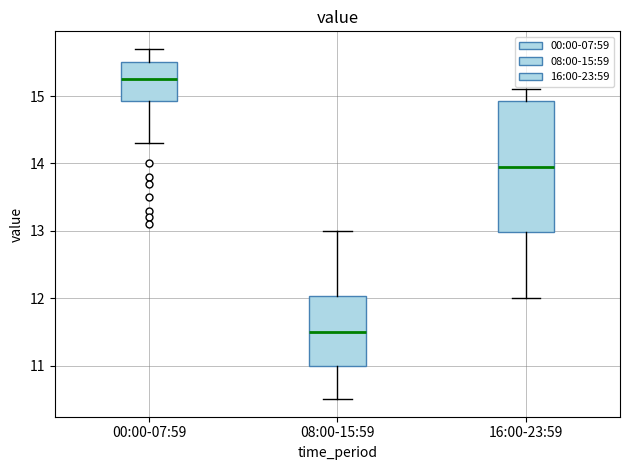

Where does the median line of the box for 00:00-07:59 sit on the y-axis? The values are not printed on the chart, so give them approximately, as read against the axis.

15.3